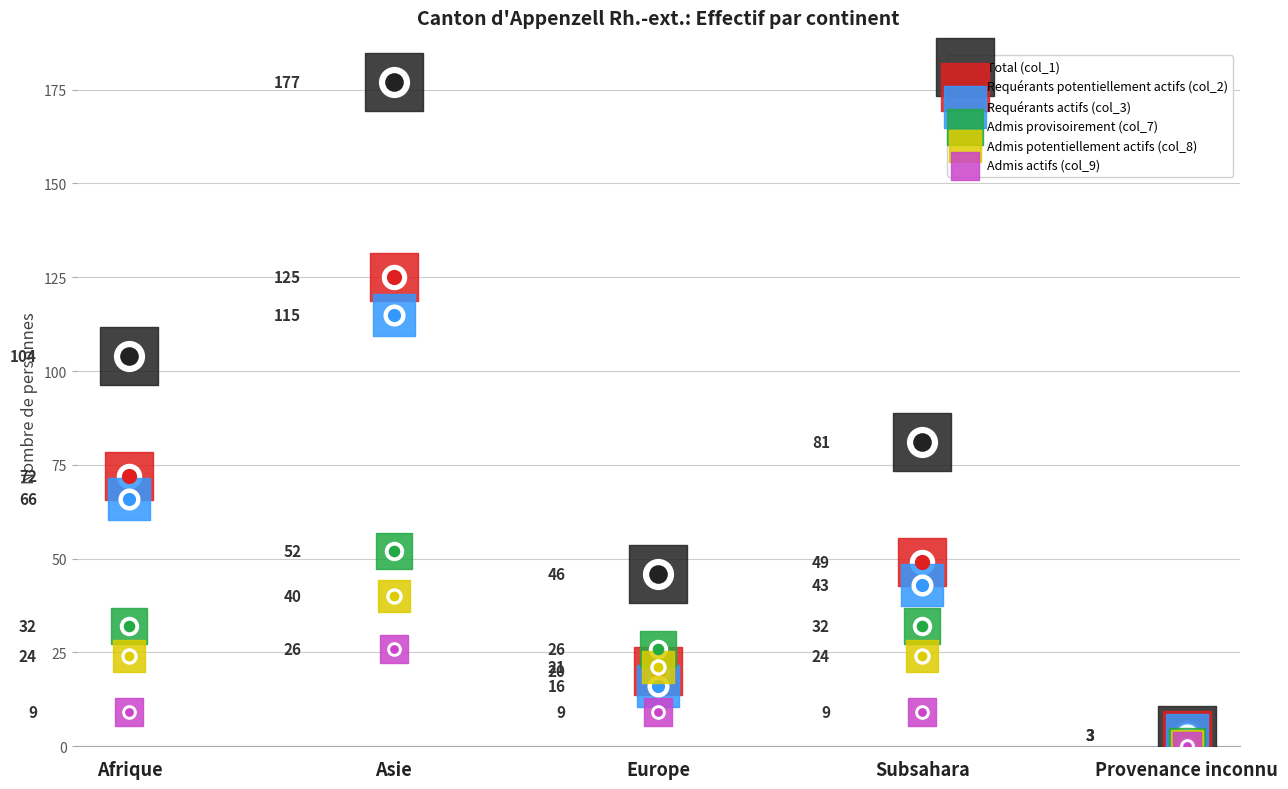

Which series contains the highest Y value?

Total (col_1)